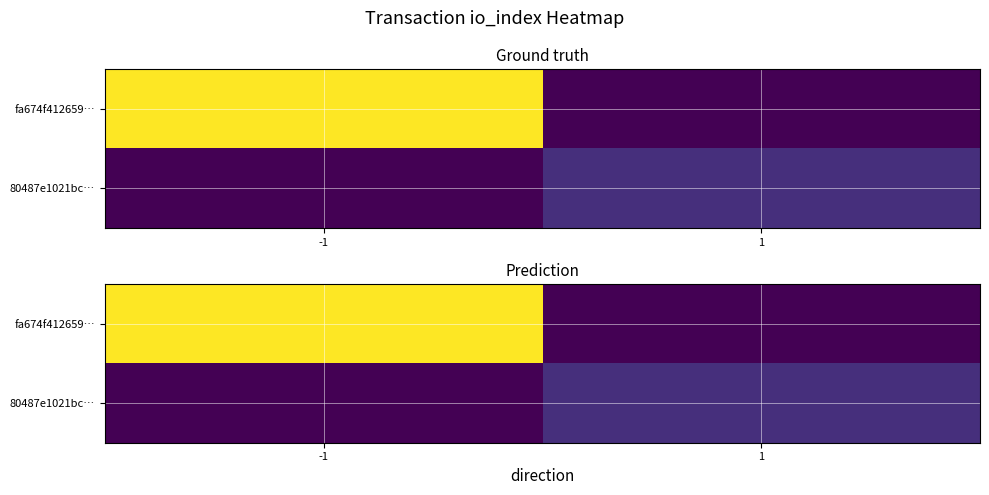

List the labels in order of fa674f412659… value, smallest first.

1, -1